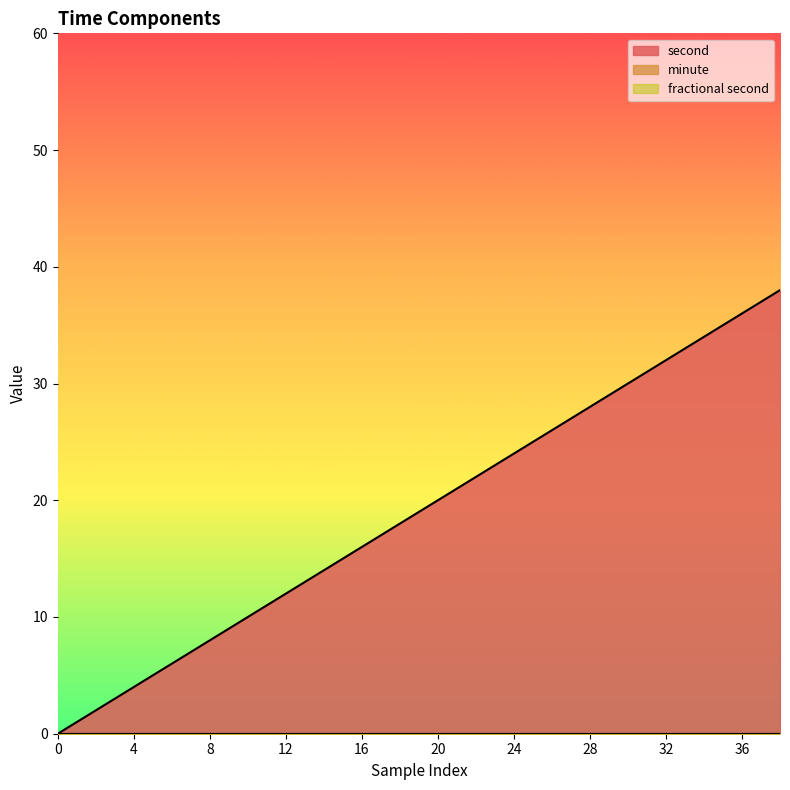

Which series has the widest spread of values?

second